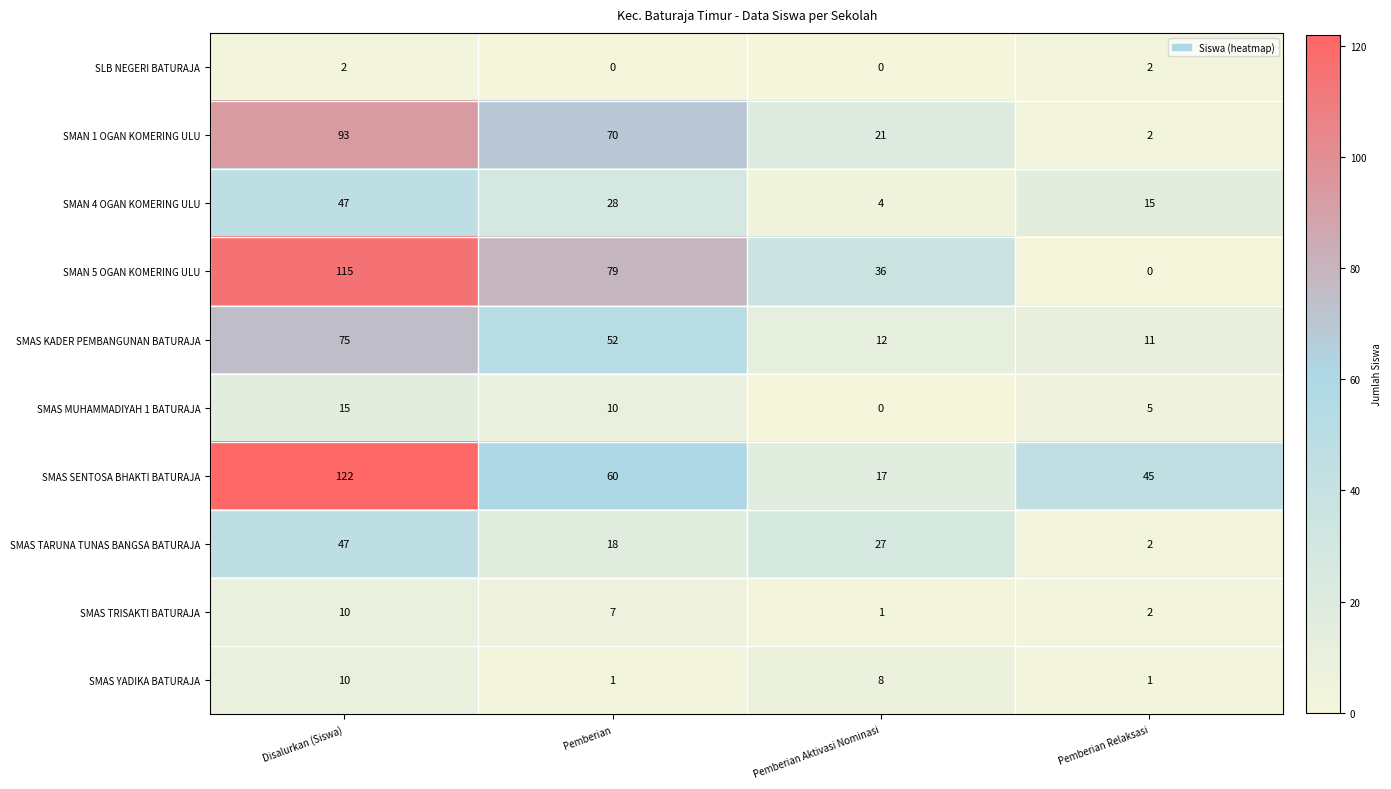

Where does the SMAS KADER PEMBANGUNAN BATURAJA series first go above 52?

Disalurkan (Siswa)